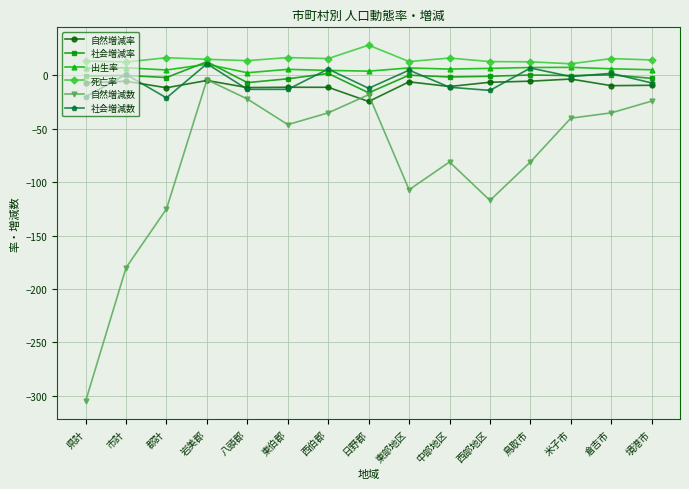

Between 東部地区 and 境港市, which series saw the biggest shift?

自然増減数